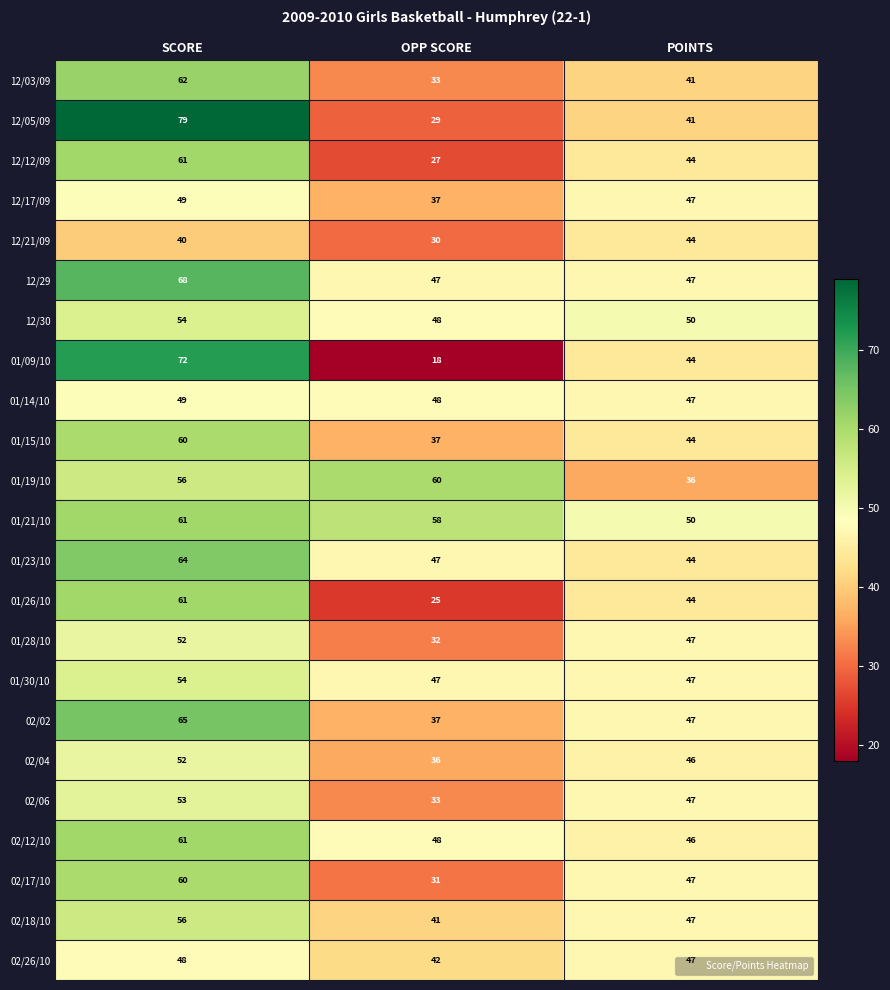

How many categories are shown in the chart?

3